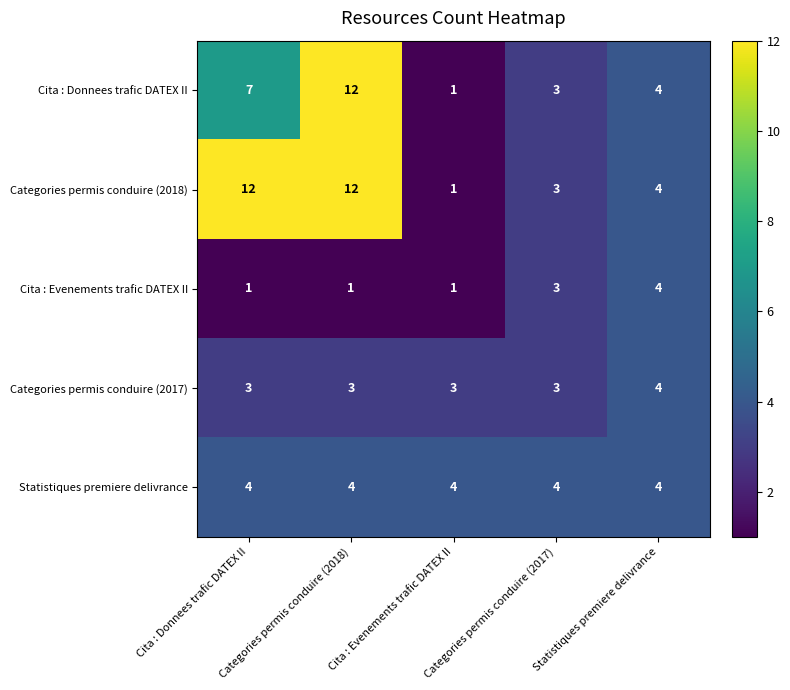

True or false: Cita : Donnees trafic DATEX II has a value of 16 at Categories permis conduire (2018).

False